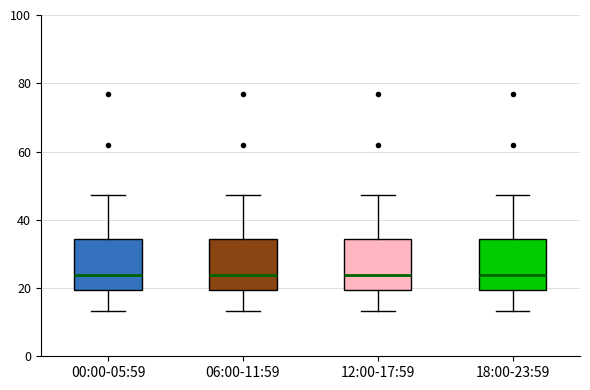

Where is the upper edge of the box for 12:00-17:59 on the y-axis? The values are not printed on the chart, so give them approximately, as read against the axis.

34